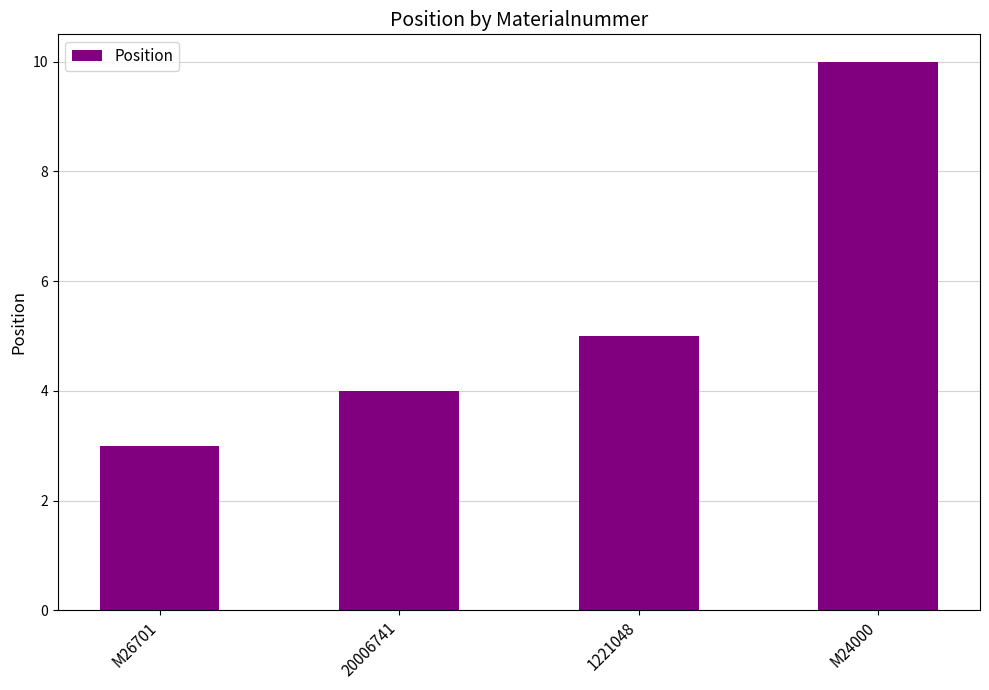

Between M24000 and 1221048, which is larger?

M24000